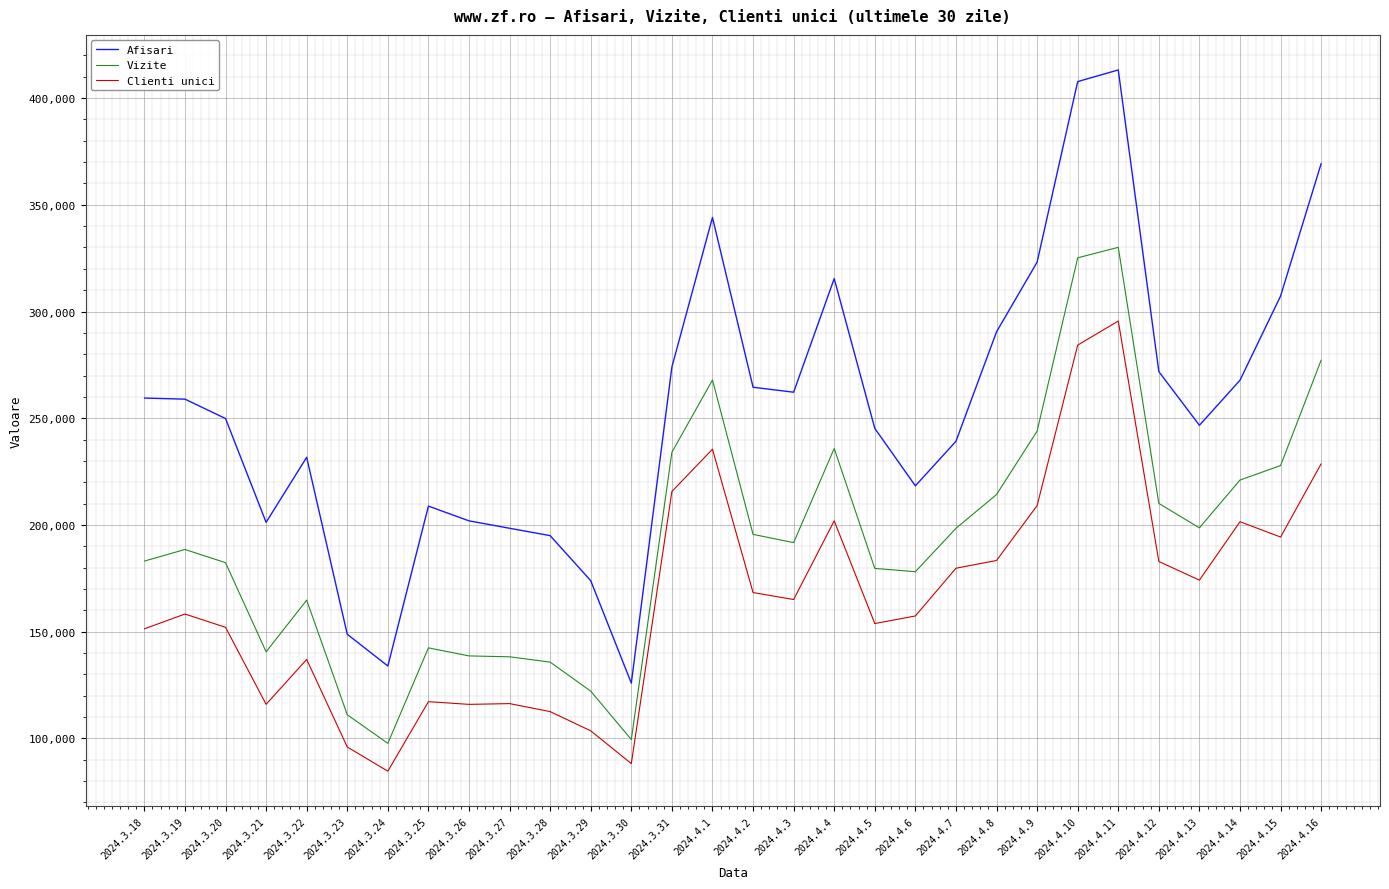

How many distinct data groups are displayed?

3